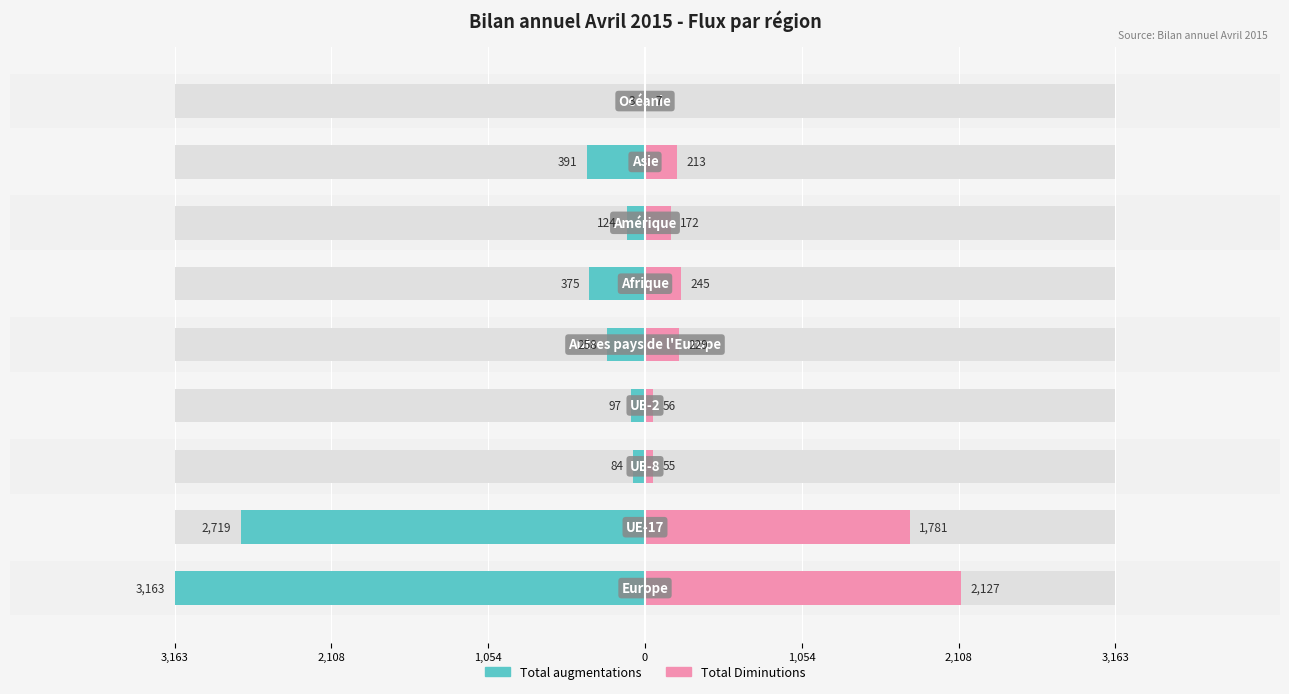

The Total augmentations series shows -121 at 1,054. True or false?

False